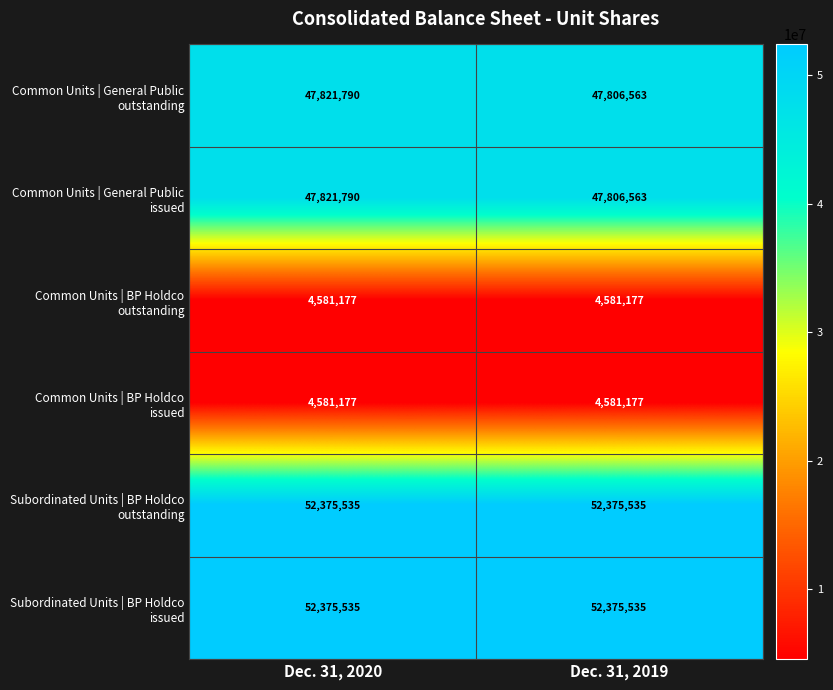

What is the total value across all series at Dec. 31, 2019?

209526550